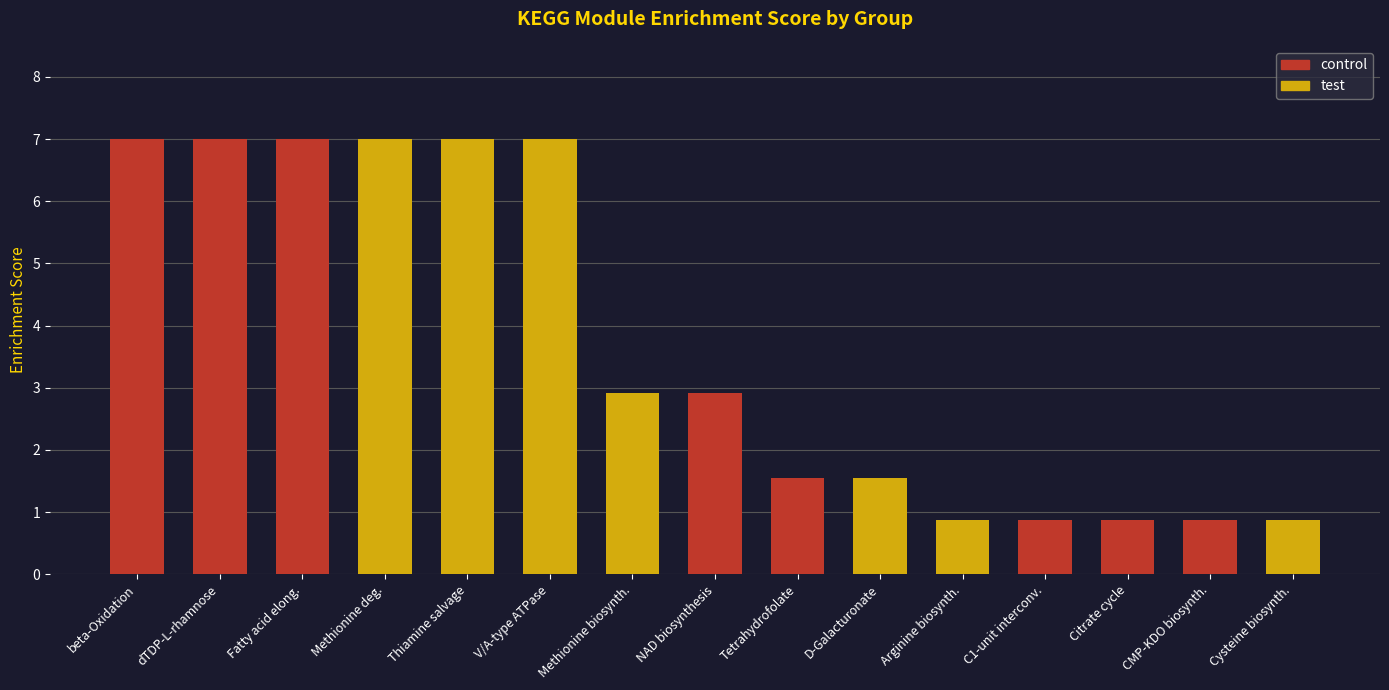

What is the value of the 3rd bar from the left?

7.0